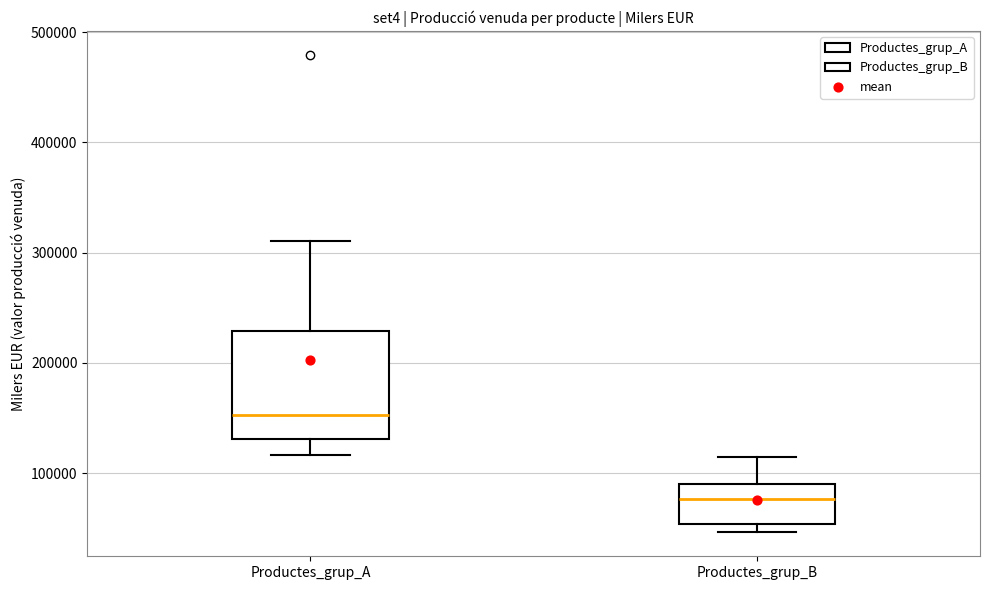

Reading left to right, transcribe this box plot: for each box, give where its median line is, the range the box spans, and where its two whiskers end, as read against the y-axis. The values are not printed on the chart, so give them approximately, as read against the axis.

Productes_grup_A: median 150000, box 130000 to 230000, whiskers 120000 to 310000
Productes_grup_B: median 80000, box 50000 to 90000, whiskers 50000 (just below the box's lower edge) to 110000